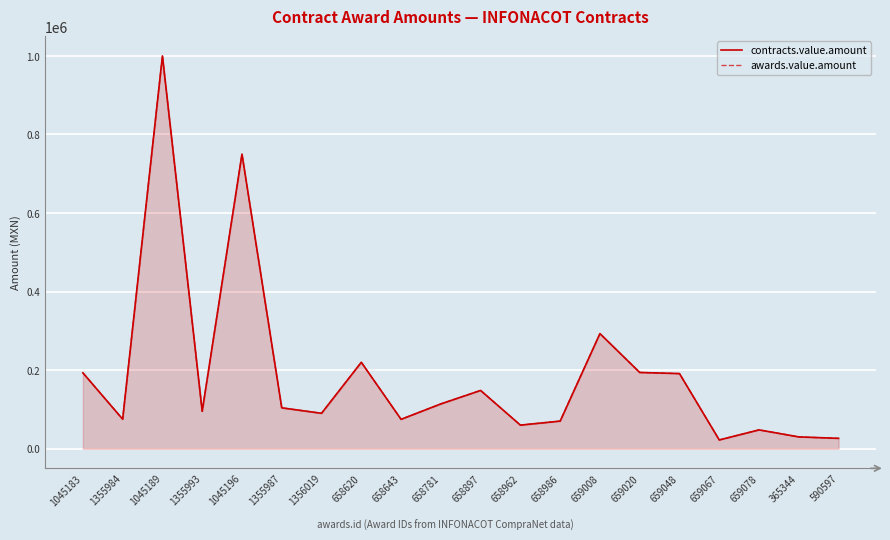

What is the lowest value of the awards.value.amount series?

22250.0